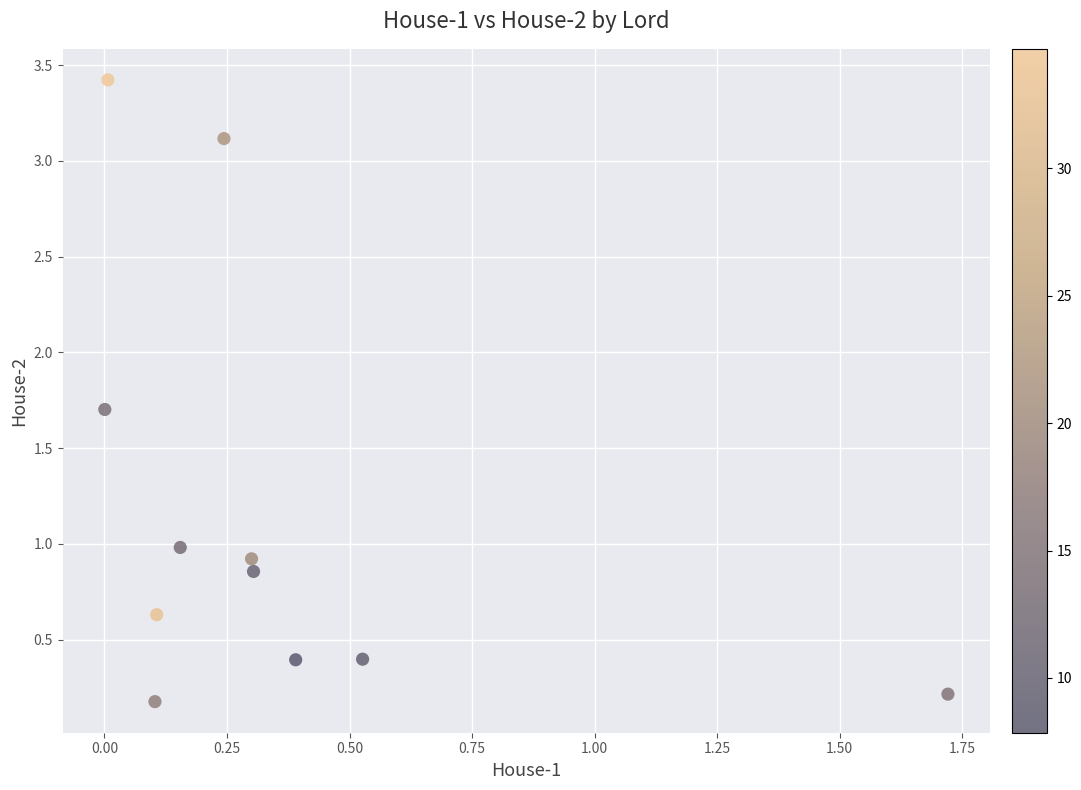

What is the average Y value?

1.2